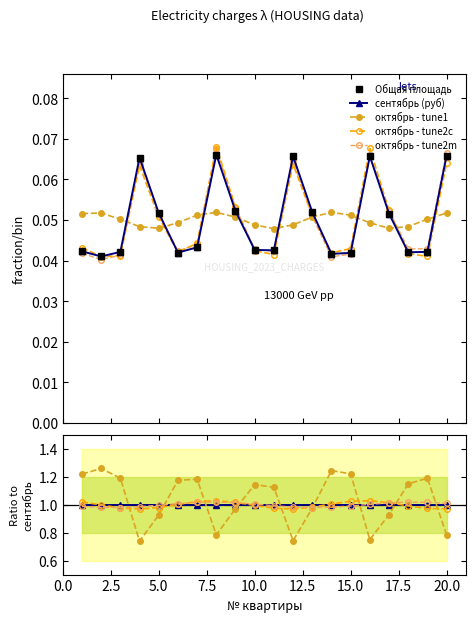

Reading left to right, transcribe all the data shown in this chart.

Общая площадь: 0.0	0.0	0.0	0.1	0.1	0.0	0.0	0.1	0.1	0.0	0.0	0.1	0.1	0.0	0.0	0.1	0.1	0.0	0.0	0.1
сентябрь (руб): 1.0	1.0	1.0	1.0	1.0	1.0	1.0	1.0	1.0	1.0	1.0	1.0	1.0	1.0	1.0	1.0	1.0	1.0	1.0	1.0
октябрь - tune1: 1.2	1.3	1.2	0.7	0.9	1.2	1.2	0.8	1.0	1.1	1.1	0.7	1.0	1.2	1.2	0.8	0.9	1.2	1.2	0.8
октябрь - tune2c: 1.0	1.0	1.0	1.0	1.0	1.0	1.0	1.0	1.0	1.0	1.0	1.0	1.0	1.0	1.0	1.0	1.0	1.0	1.0	1.0
октябрь - tune2m: 1.0	1.0	1.0	1.0	1.0	1.0	1.0	1.0	1.0	1.0	1.0	1.0	1.0	1.0	1.0	1.0	1.0	1.0	1.0	1.0